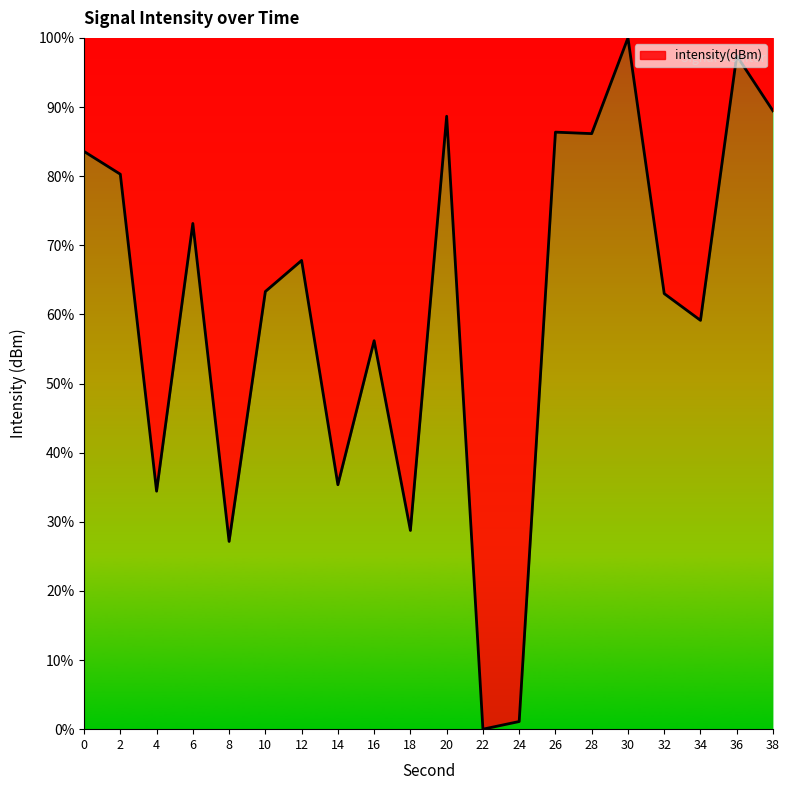

The chart shows a value of 28.7 at 18. True or false?

True